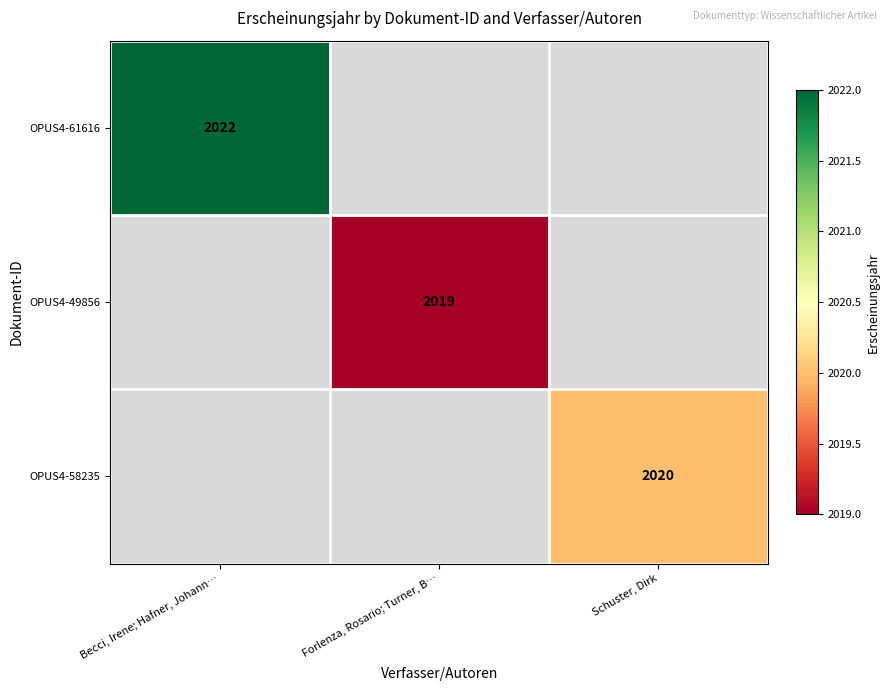

The OPUS4-58235 series shows 2020 at Schuster, Dirk. True or false?

True